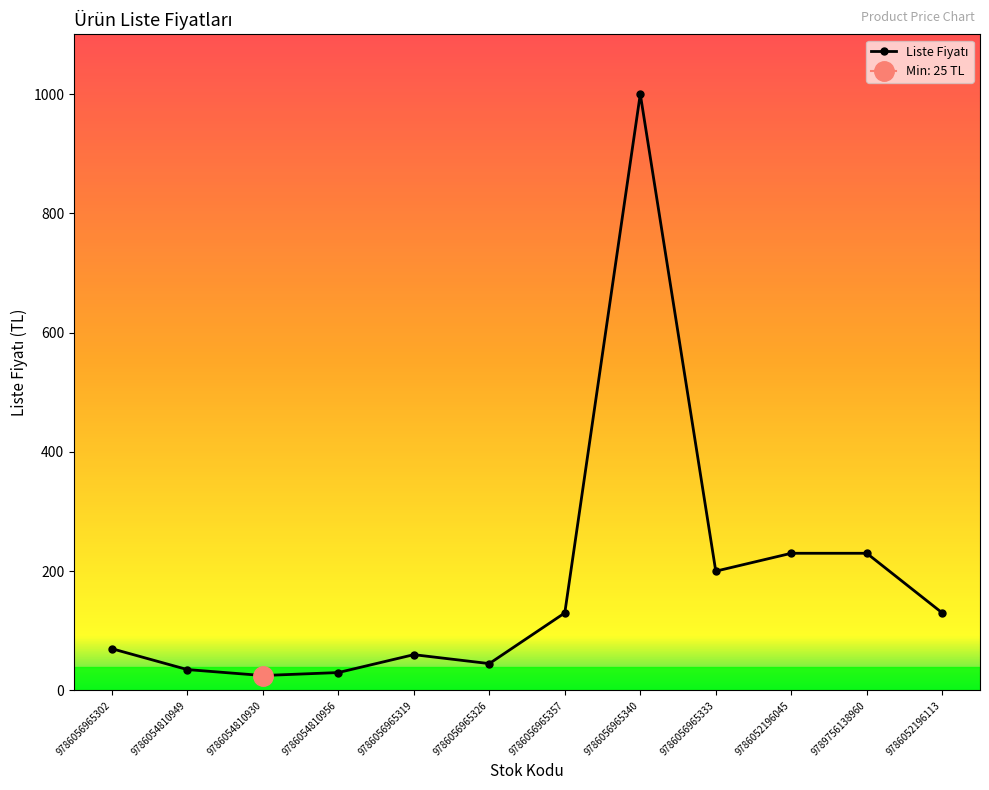

What is the smallest value displayed?

25